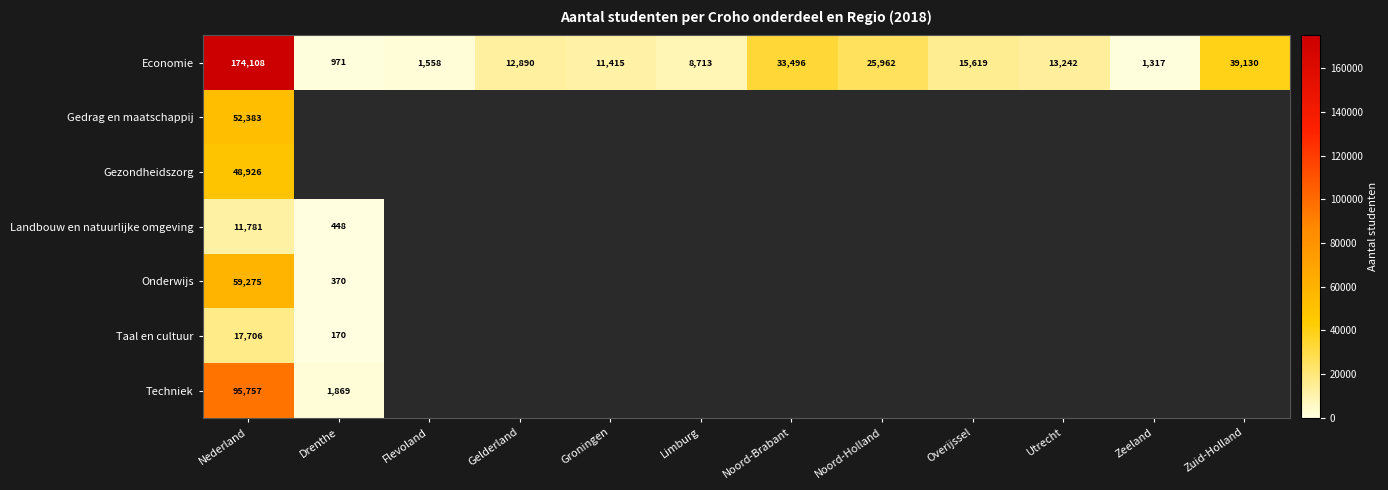

What is the total value across all series at Nederland?

459936